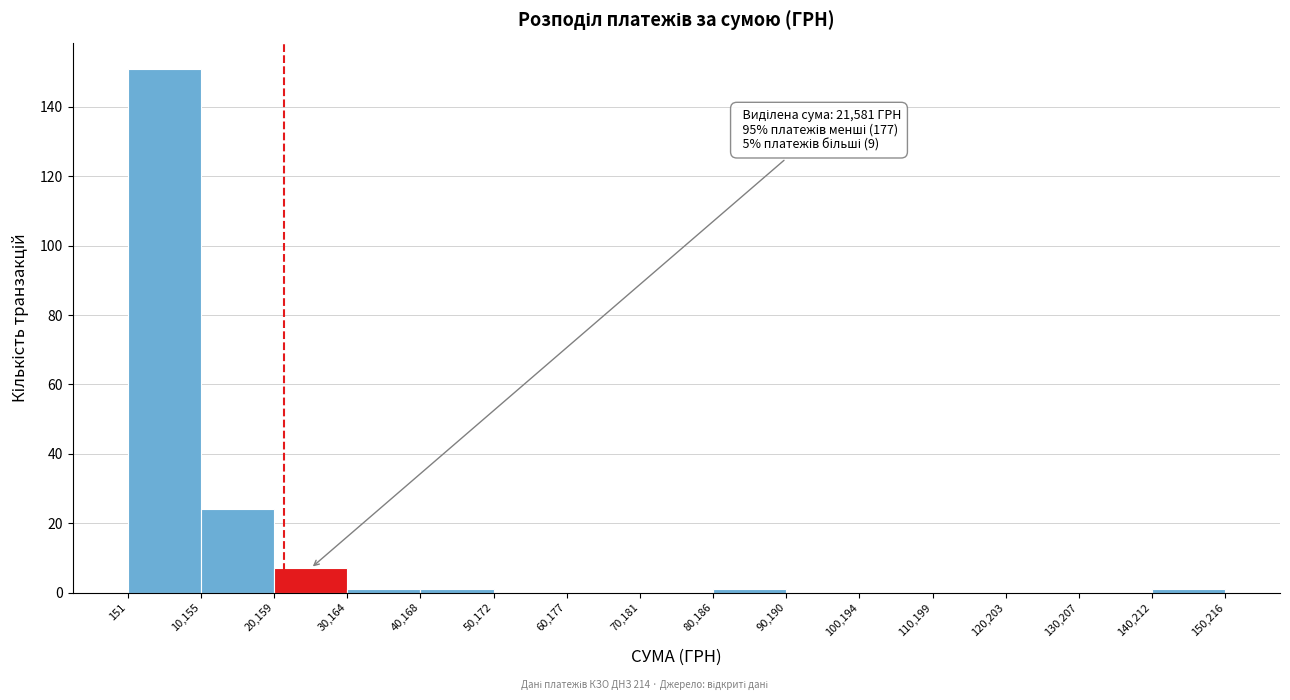

Over which range of the x-axis is the bar tallest?

151 to 10,155